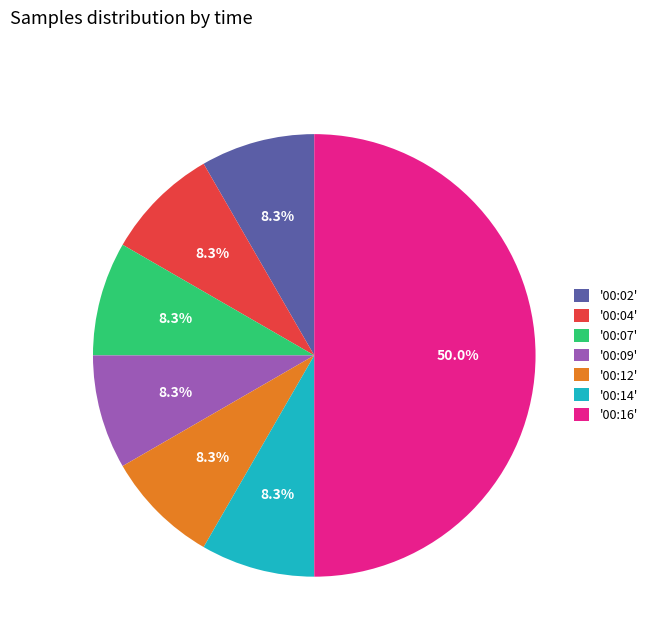

Which has a higher value, '00:12' or '00:16'?

'00:16'